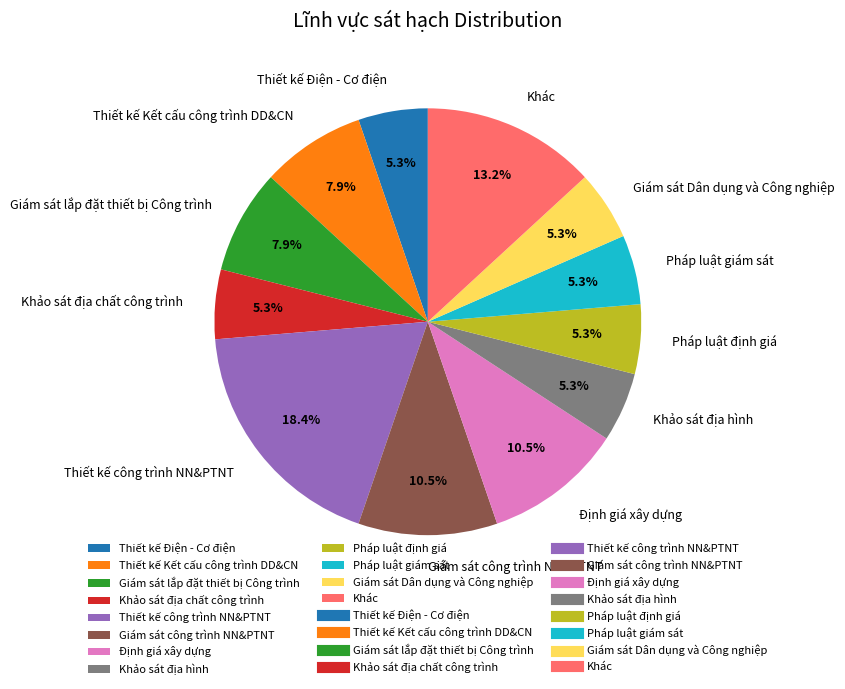

Does Pháp luật giám sát represent more than half of the total?

No